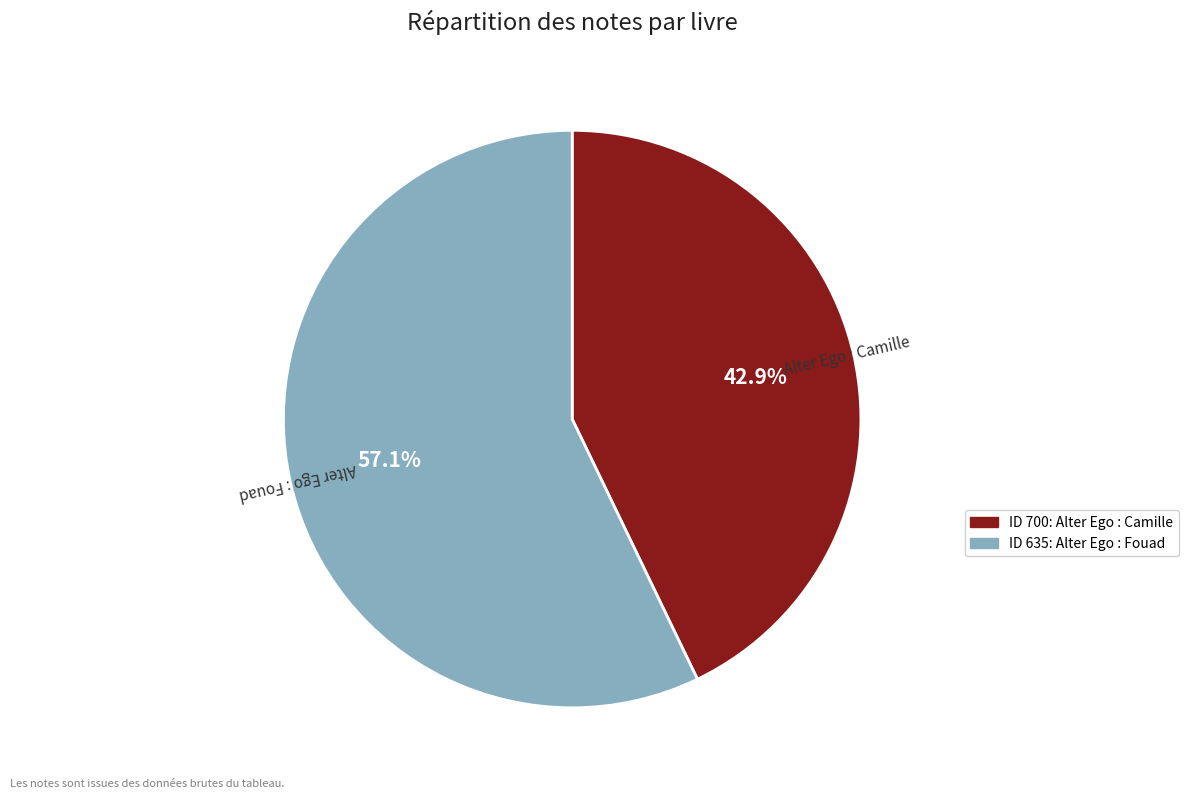

How many slices are in this pie chart?

2